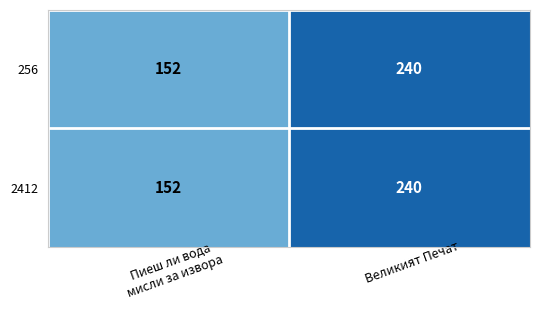

What is the total value across all series at Пиеш ли вода
мисли за извора?

304